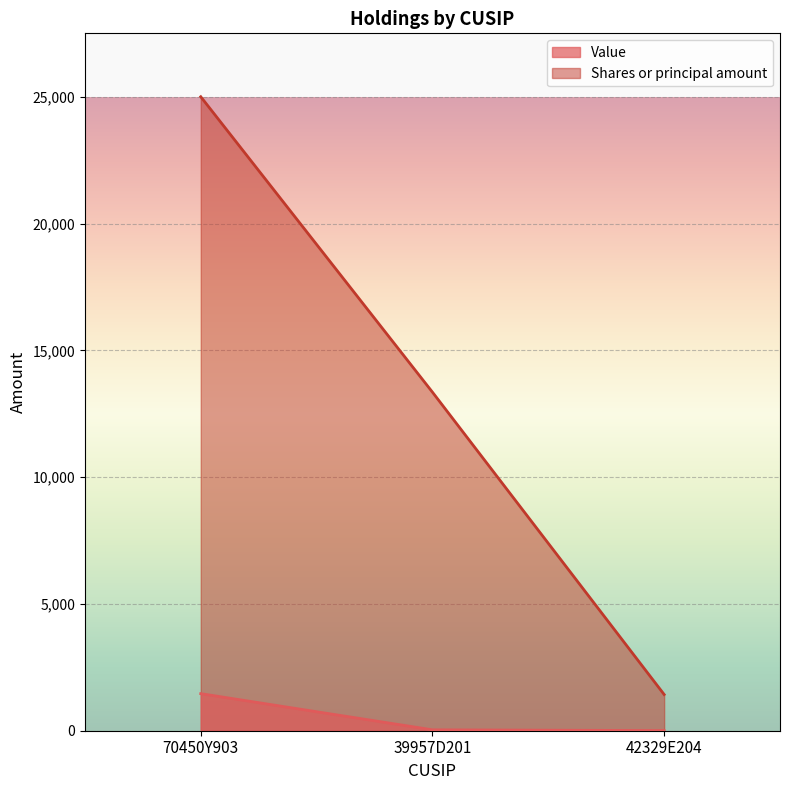

Which series has the largest total across all categories?

Shares or principal amount